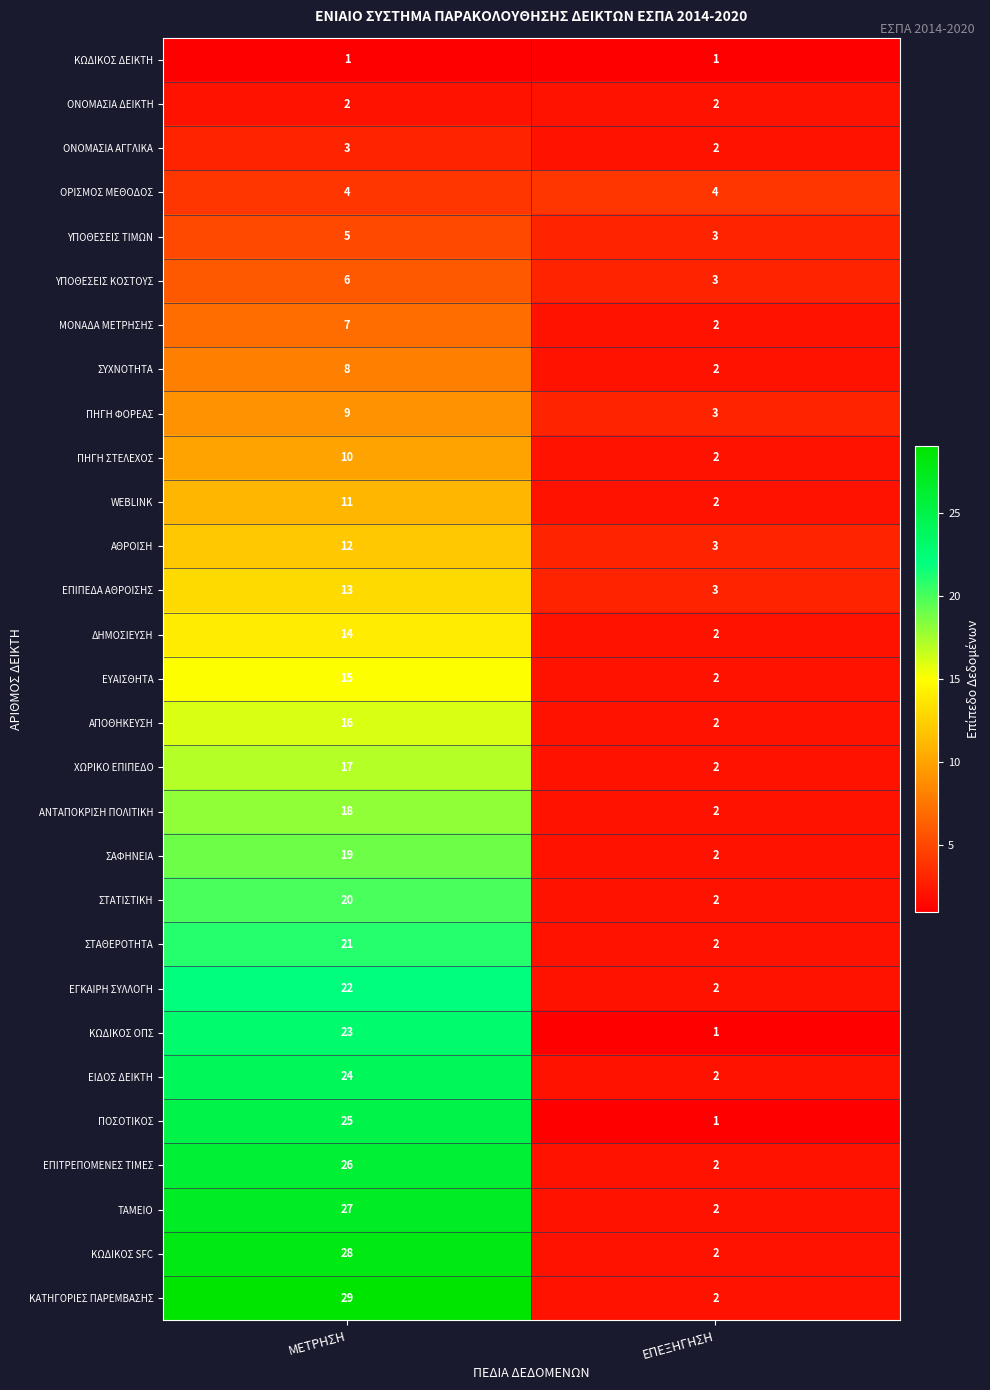

What is the difference between the ΑΠΟΘΗΚΕΥΣΗ values at ΕΠΕΞΗΓΗΣΗ and ΜΕΤΡΗΣΗ?

14